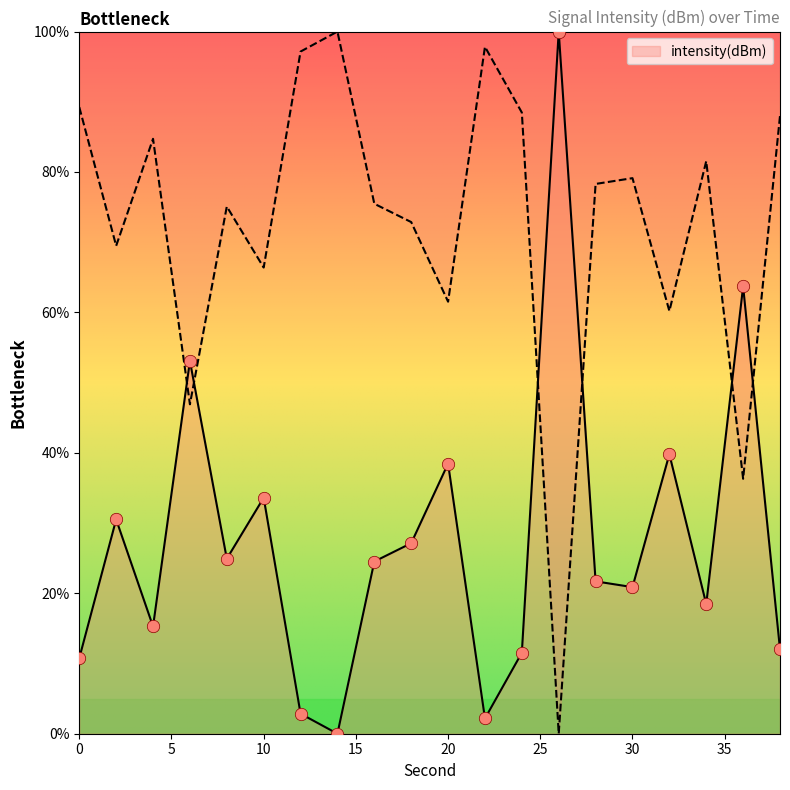

What is the change in value from 30 to 32?

+18.9